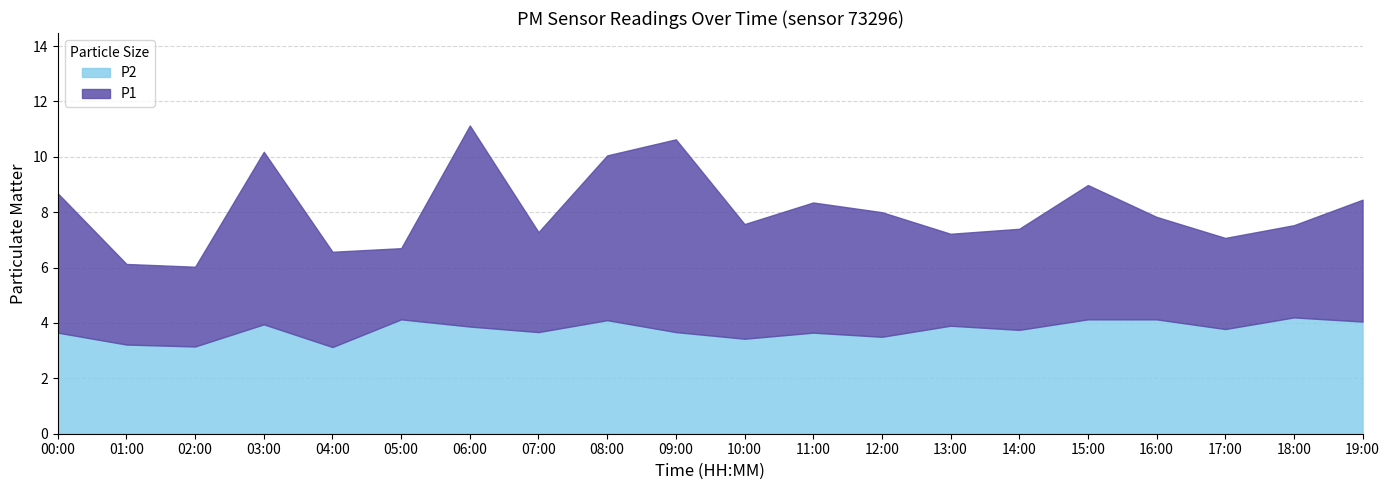

The P2 series shows 6.6 at 09:00. True or false?

False